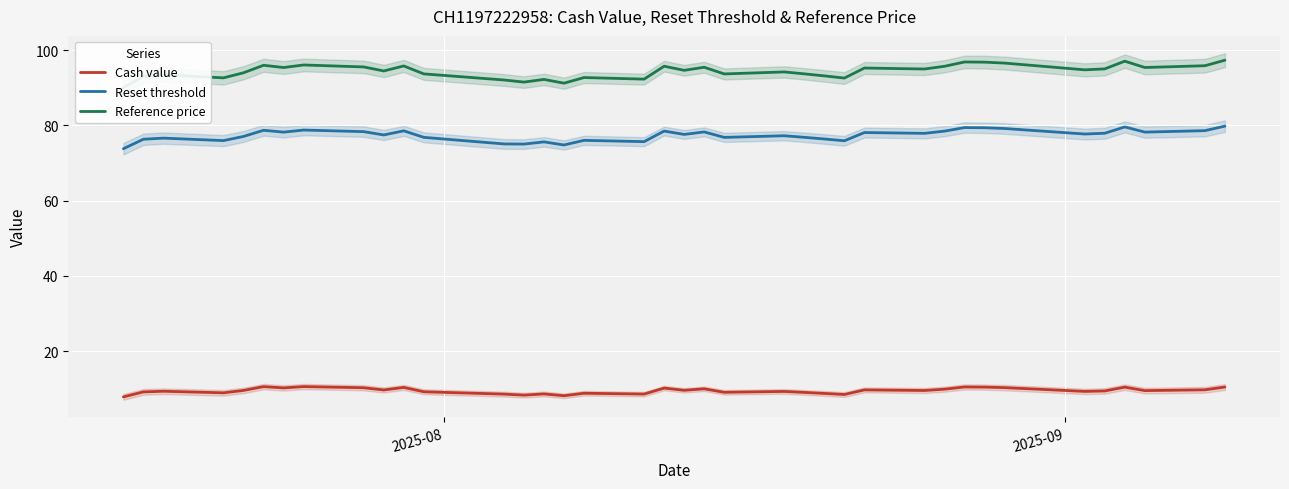

True or false: Reset threshold and Cash value intersect in this chart.

False